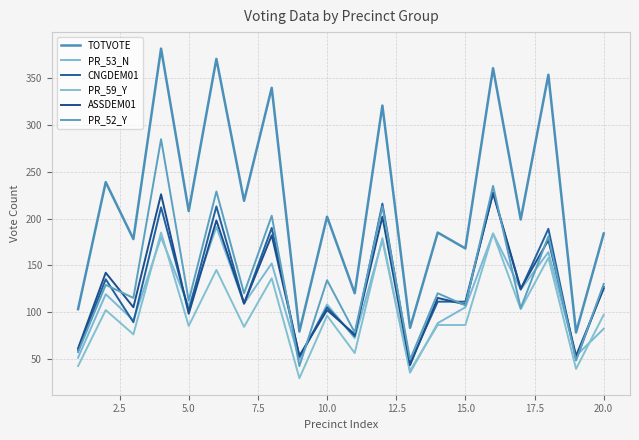

Does the chart display data point markers on the line(s)?

No